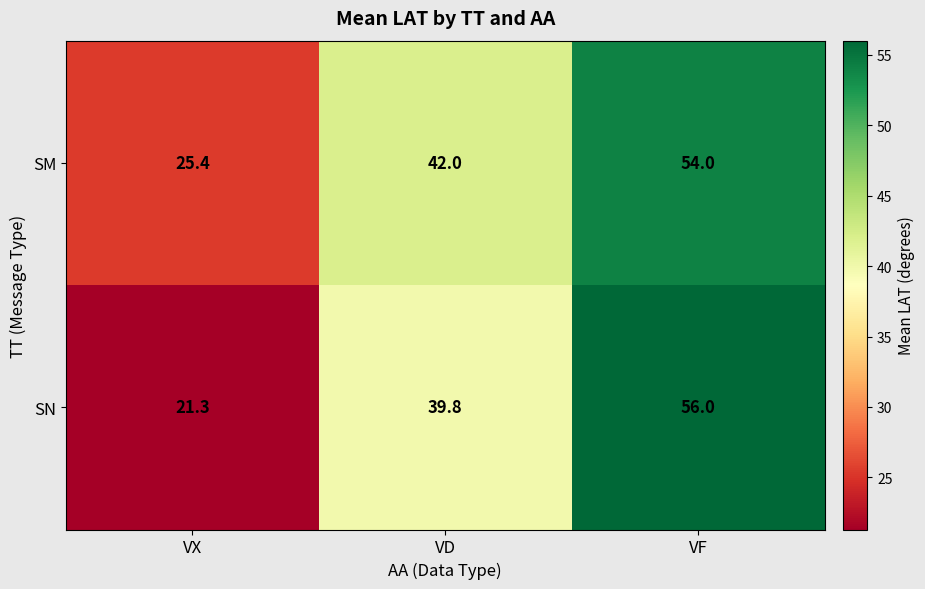

The SN series shows 60.6 at VD. True or false?

False